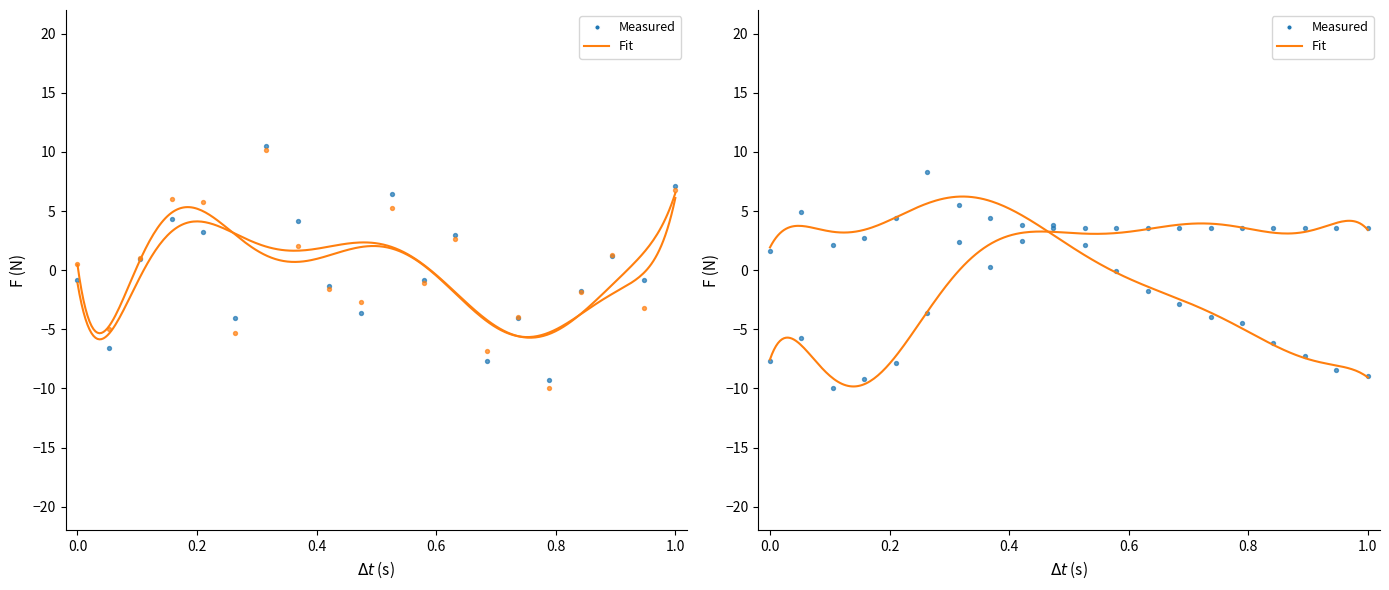

At how many categories does at least one series exceed -8?

20